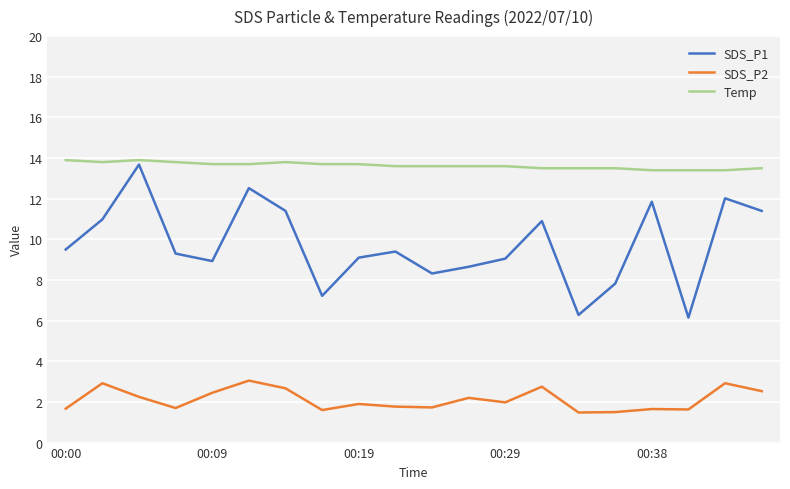

True or false: SDS_P1 and SDS_P2 intersect in this chart.

False